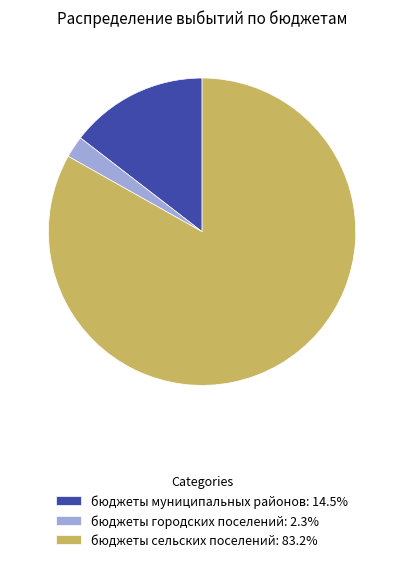

How many segments does this pie chart have?

3